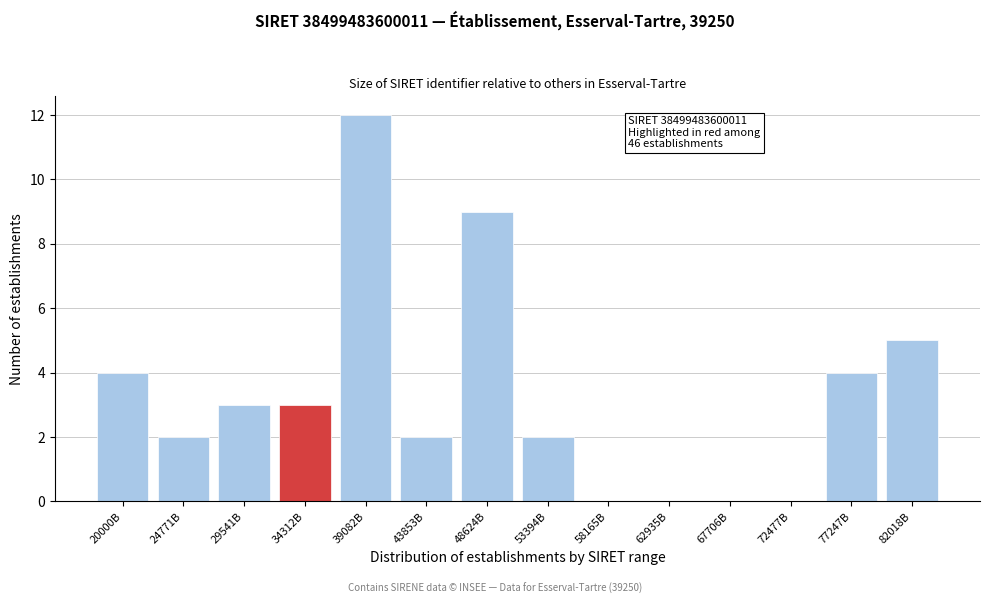

Reading right to left, list all the values displayed in this chart.

82018B=5	77247B=4	72477B=0	67706B=0	62935B=0	58165B=0	53394B=2	48624B=9	43853B=2	39082B=12	34312B=3	29541B=3	24771B=2	20000B=4